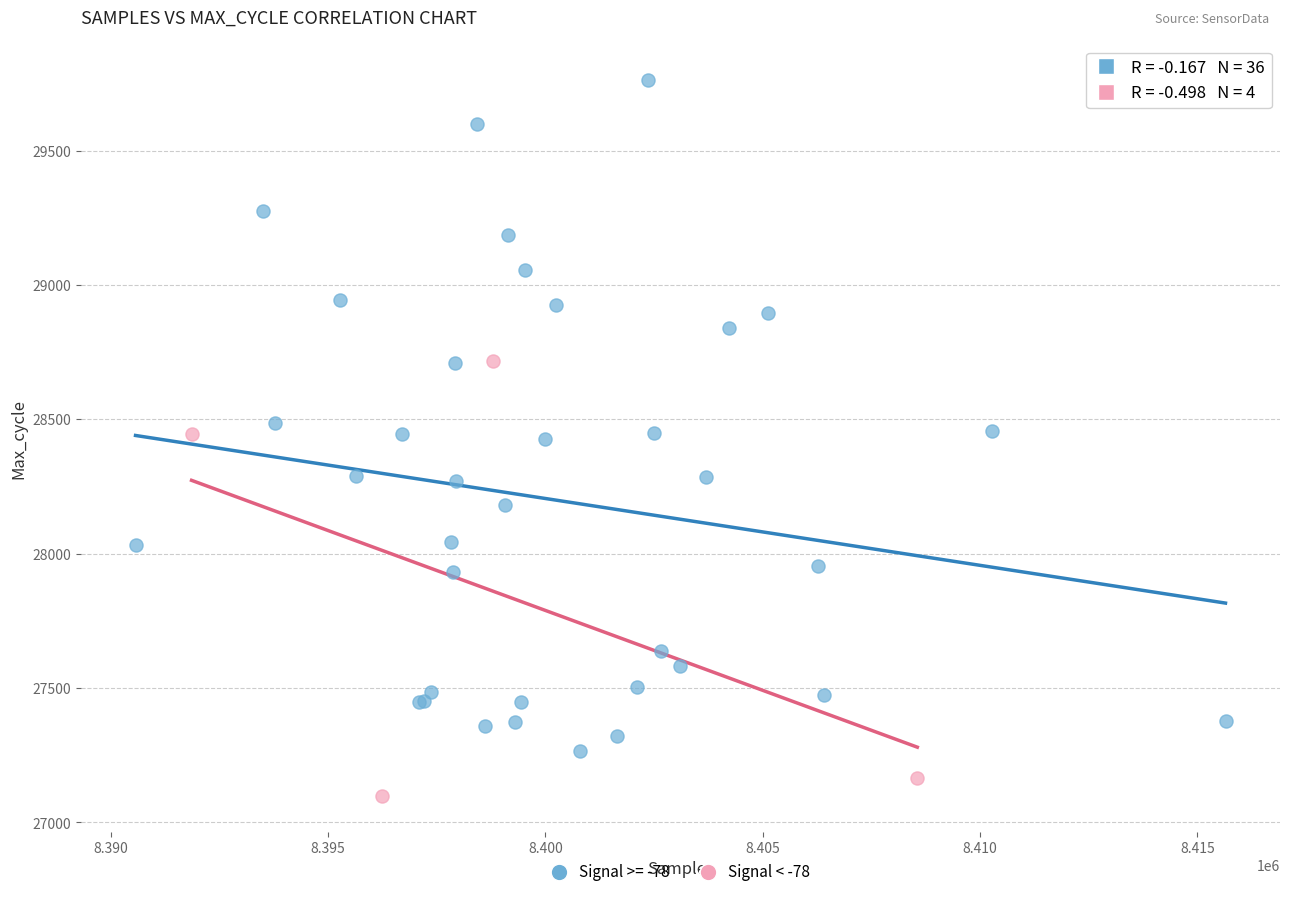

Which series reaches the maximum Y coordinate?

Signal >= -78